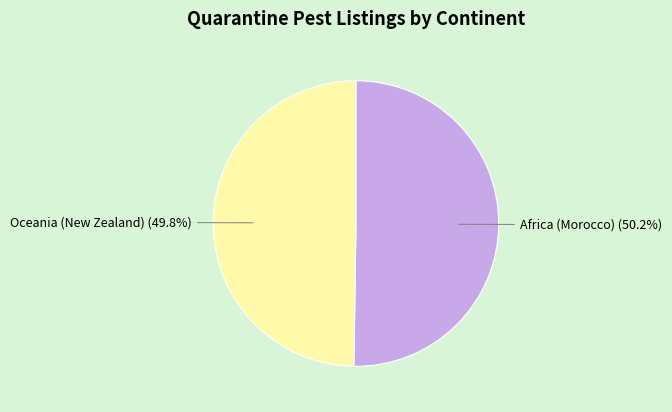

To the nearest percent, what percentage of the pie is Africa (Morocco)?

50%